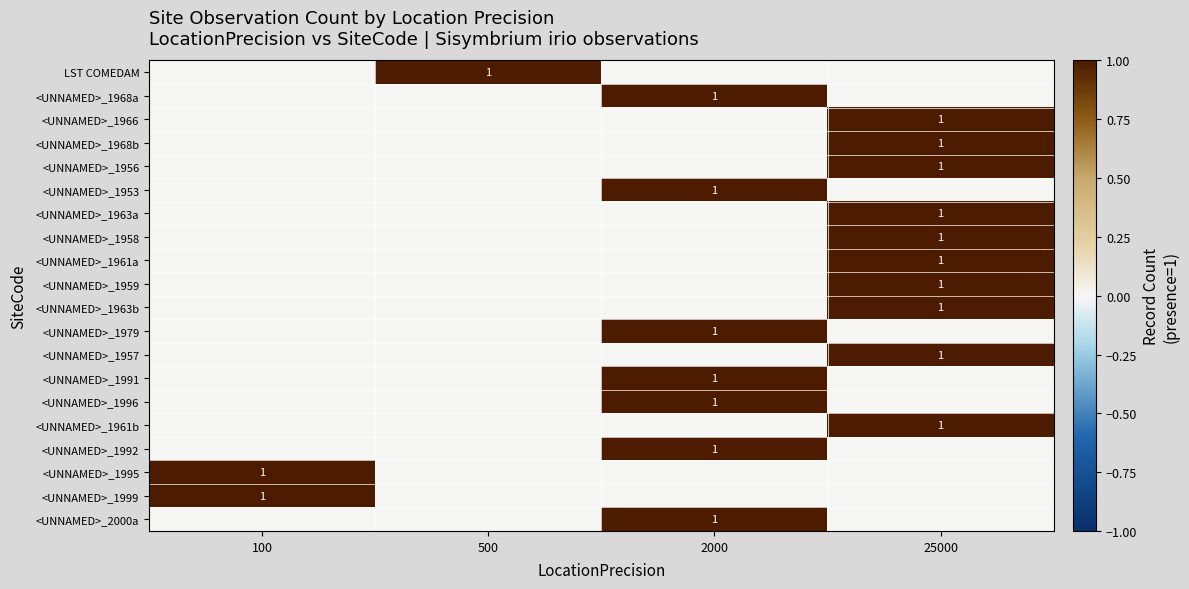

The value of <UNNAMED>_1956 at 25000 is 1. True or false?

True